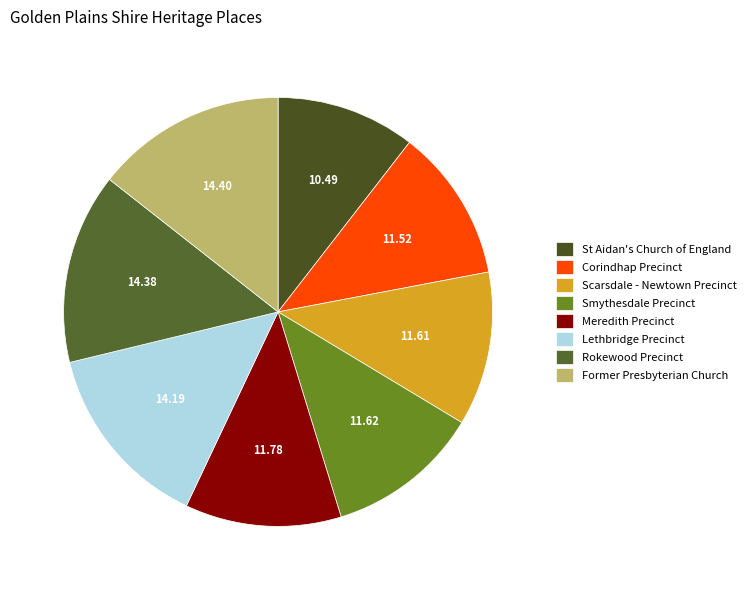

What is the ratio of the value at St Aidan's Church of England to the value at Smythesdale Precinct?

0.9